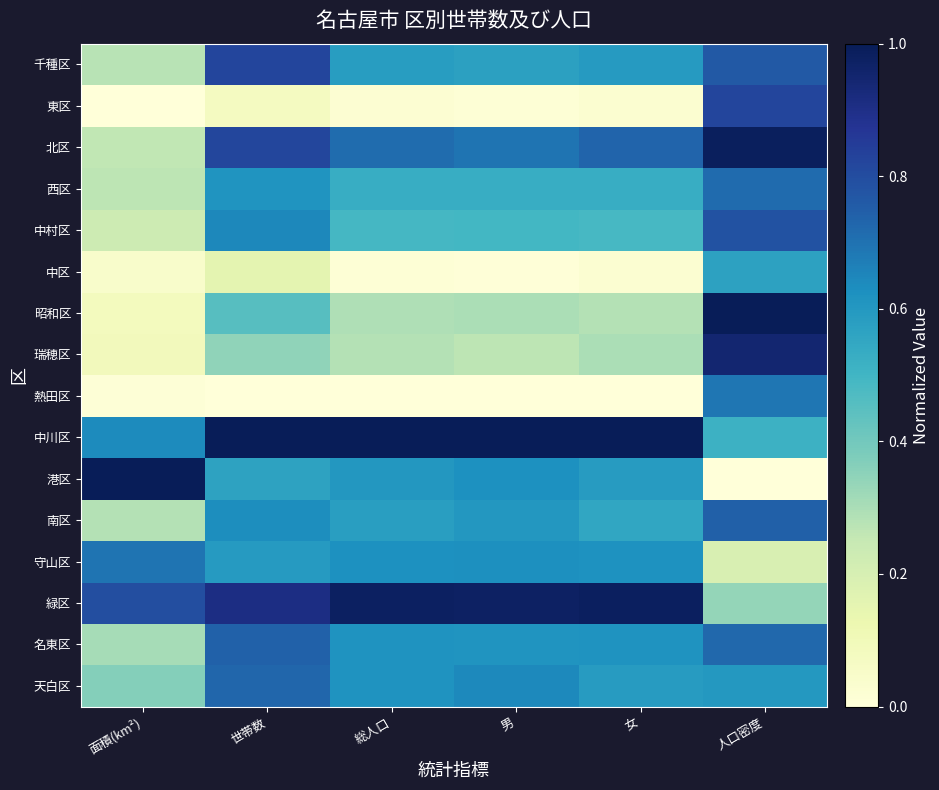

At which category is the sum across all series the highest?

人口密度